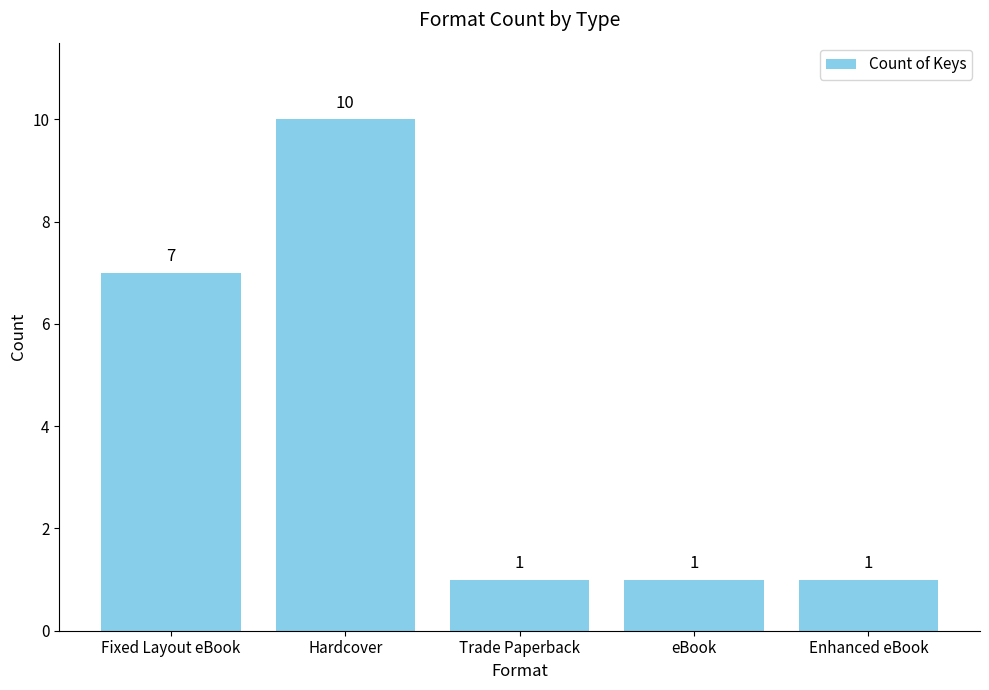

The value at eBook is 1. True or false?

True